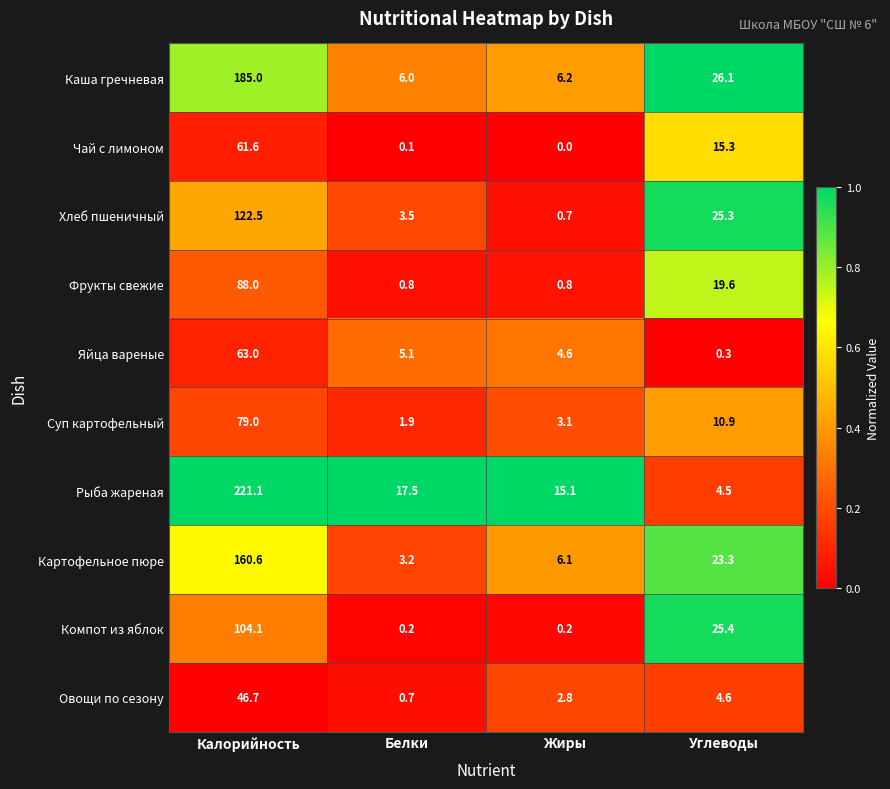

Where does the Рыба жареная series first go above 17?

Калорийность